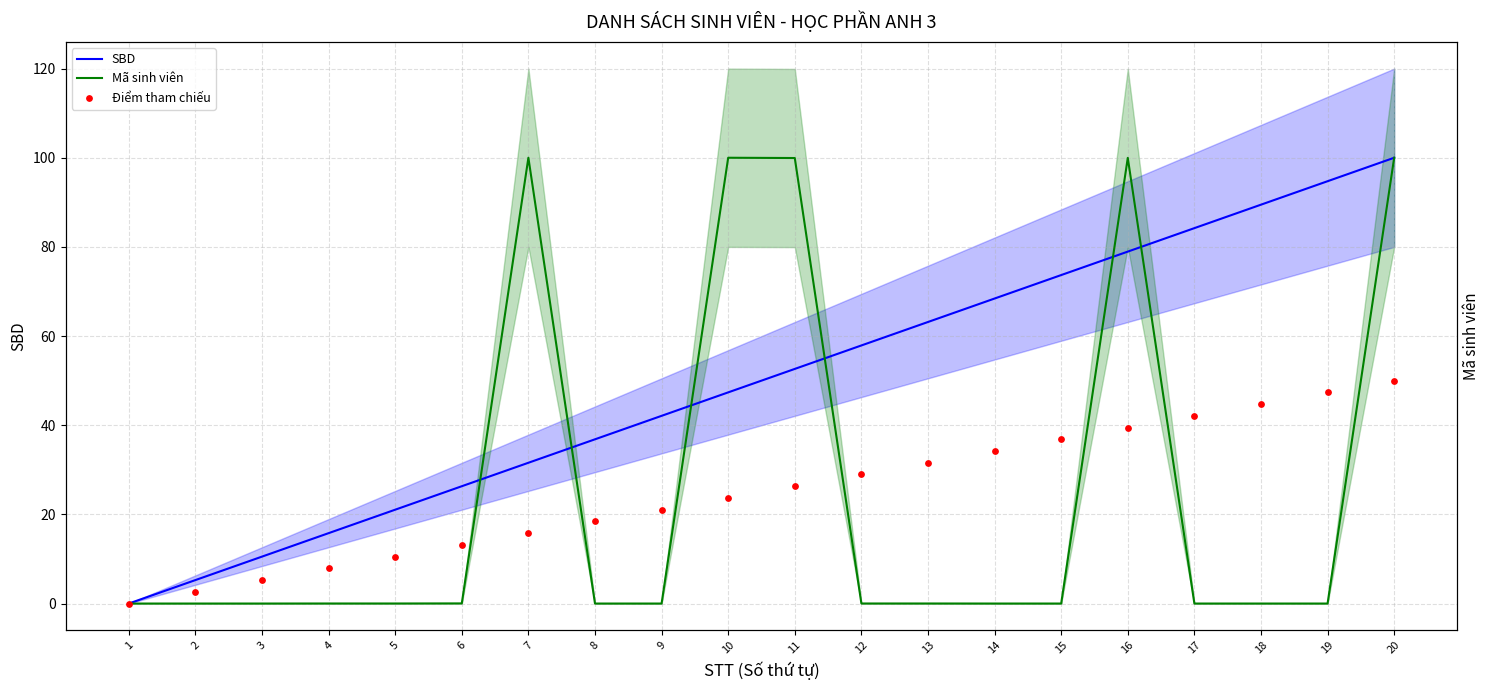

What are all the series names shown in the legend?

SBD, Mã sinh viên, Điểm tham chiếu